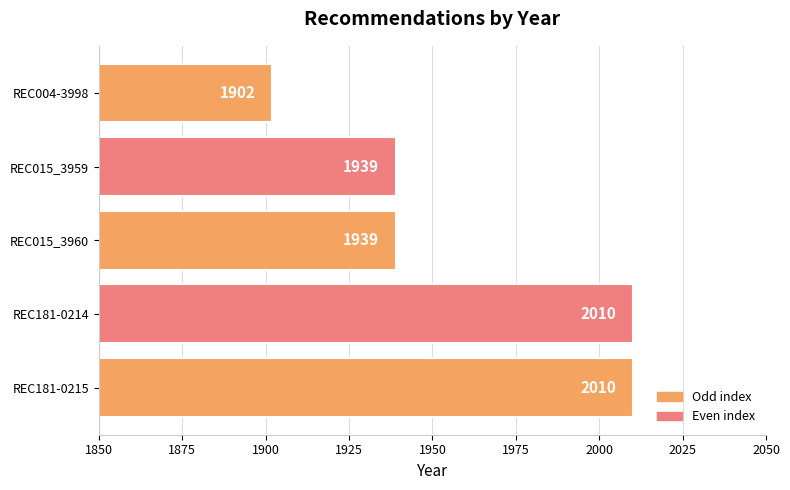

What is the maximum value shown in the chart?

2010